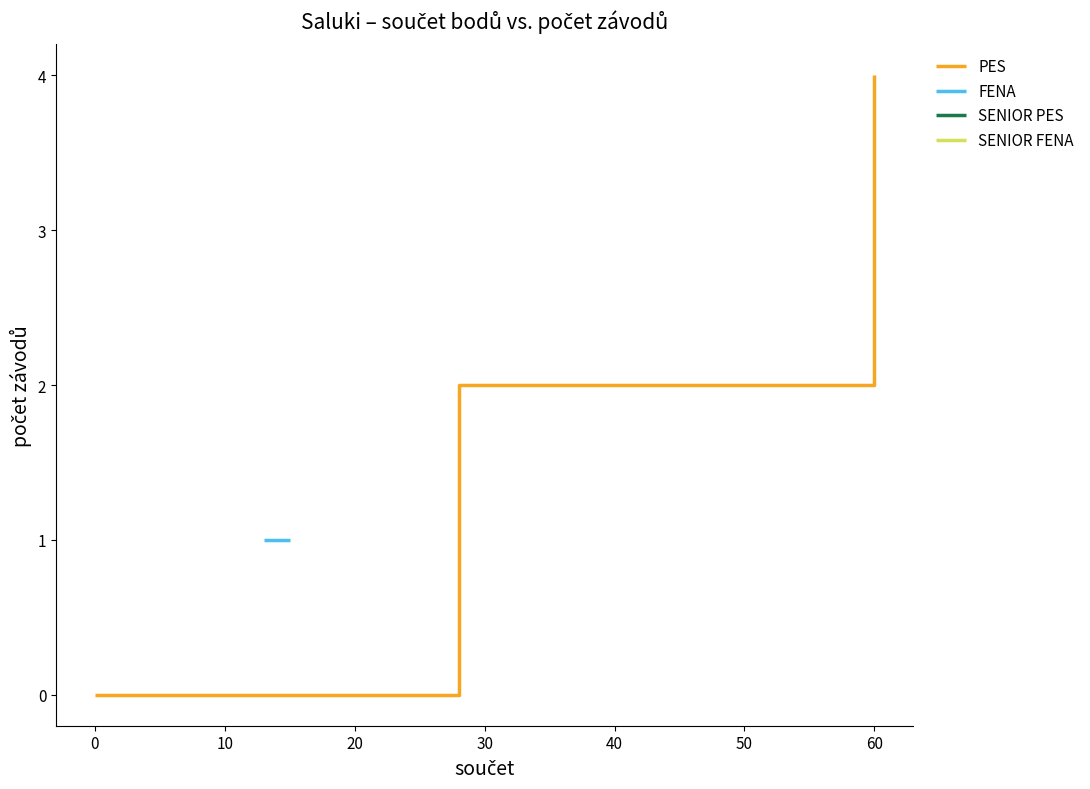

Is it true that PES equals 7 at 60?

False